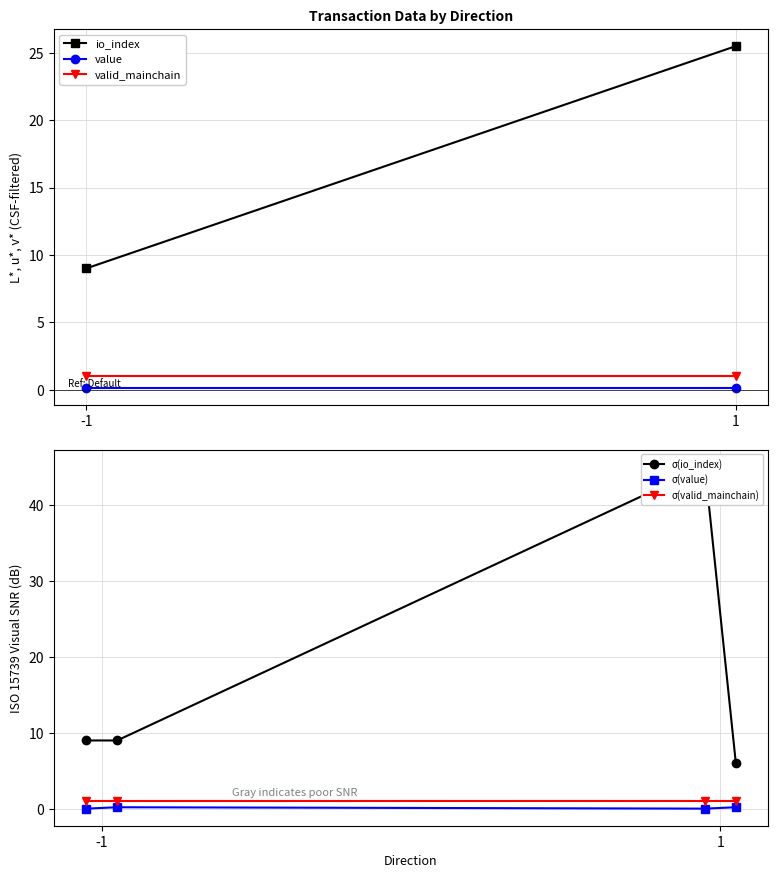

True or false: io_index and value cross at least once.

False